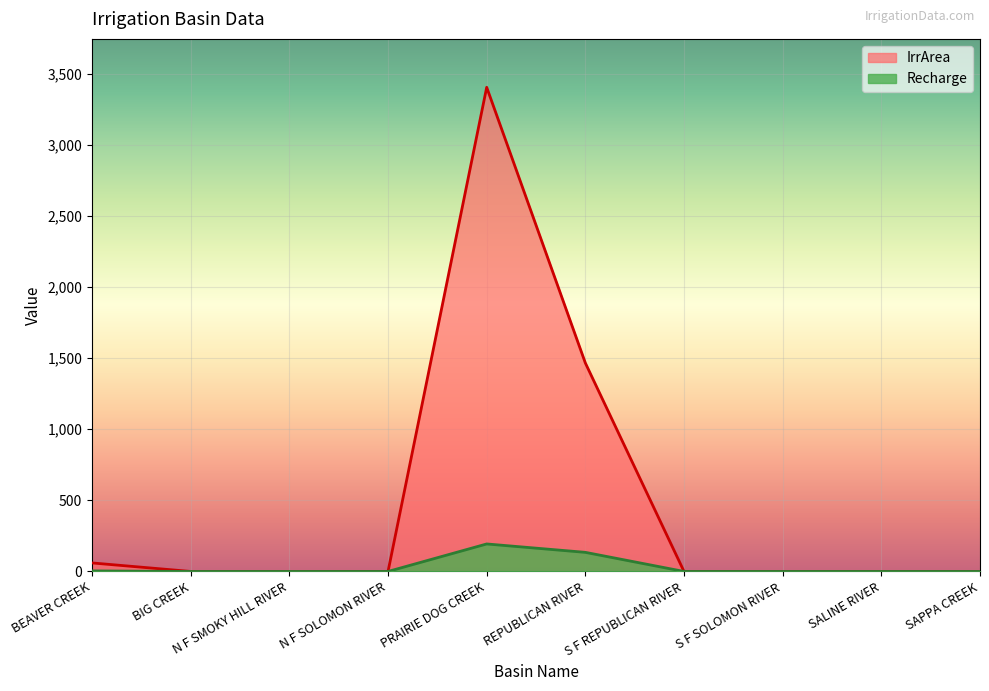

What is the label of the 1st point from the right?

SAPPA CREEK